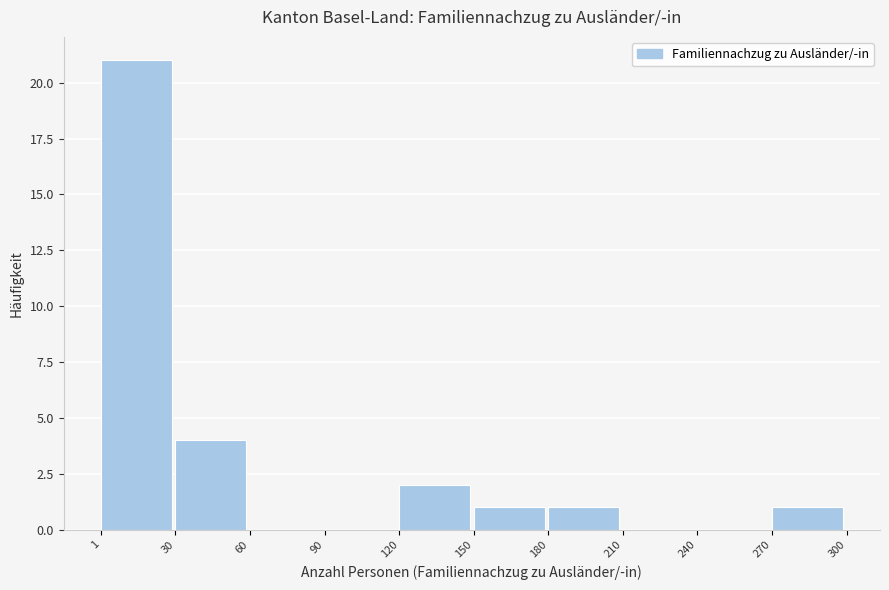

Which range on the x-axis has the tallest bar?

1 to 30